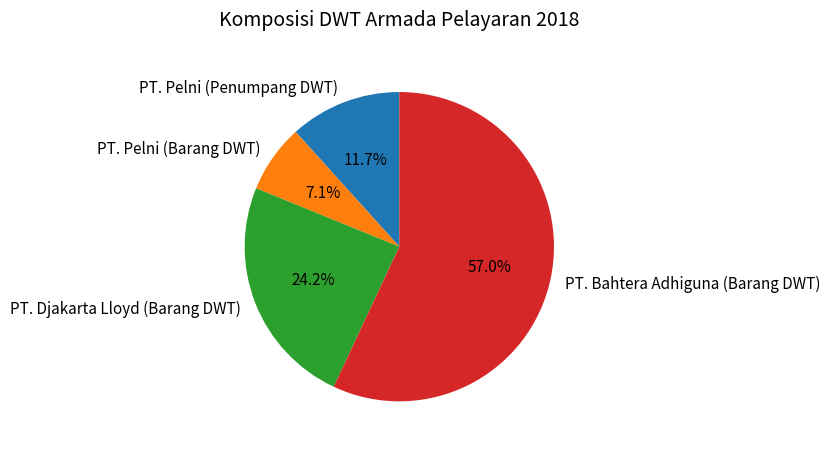

To the nearest percent, what is the difference between the largest and smallest slice percentages?

50%